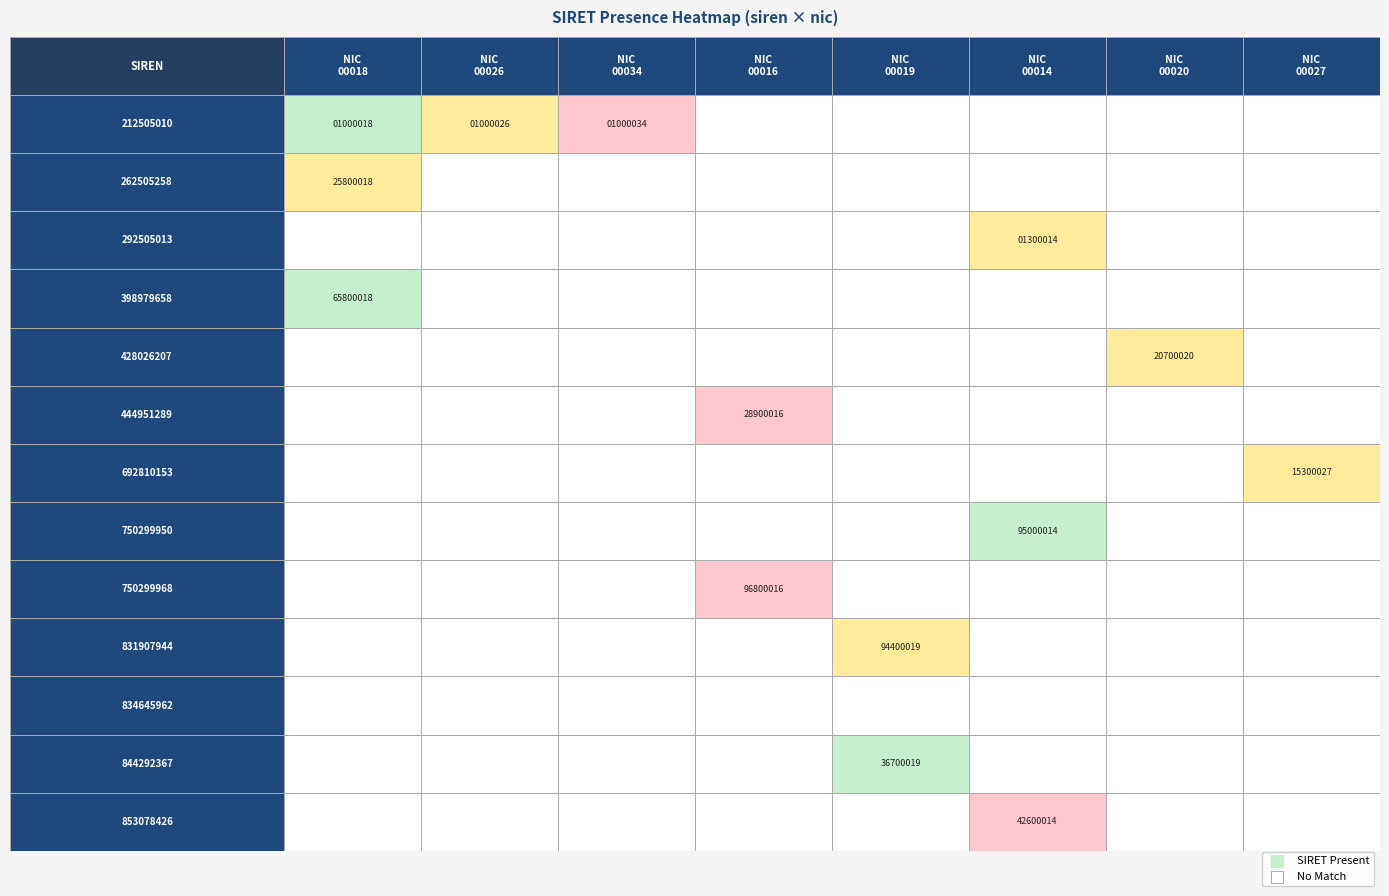

Reading left to right, extract all data points from this chart.

212505010: 21250501000018	21250501000026	21250501000034	0	0	0	0	0
262505258: 26250525800018	0	0	0	0	0	0	0
292505013: 0	0	0	0	0	29250501300014	0	0
398979658: 39897965800018	0	0	0	0	0	0	0
428026207: 0	0	0	0	0	0	42802620700020	0
444951289: 0	0	0	44495128900016	0	0	0	0
692810153: 0	0	0	0	0	0	0	69281015300027
750299950: 0	0	0	0	0	75029995000014	0	0
750299968: 0	0	0	75029996800016	0	0	0	0
831907944: 0	0	0	0	83190794400019	0	0	0
834645962: 0	0	0	0	0	0	0	0
844292367: 0	0	0	0	84429236700019	0	0	0
853078426: 0	0	0	0	0	85307842600014	0	0